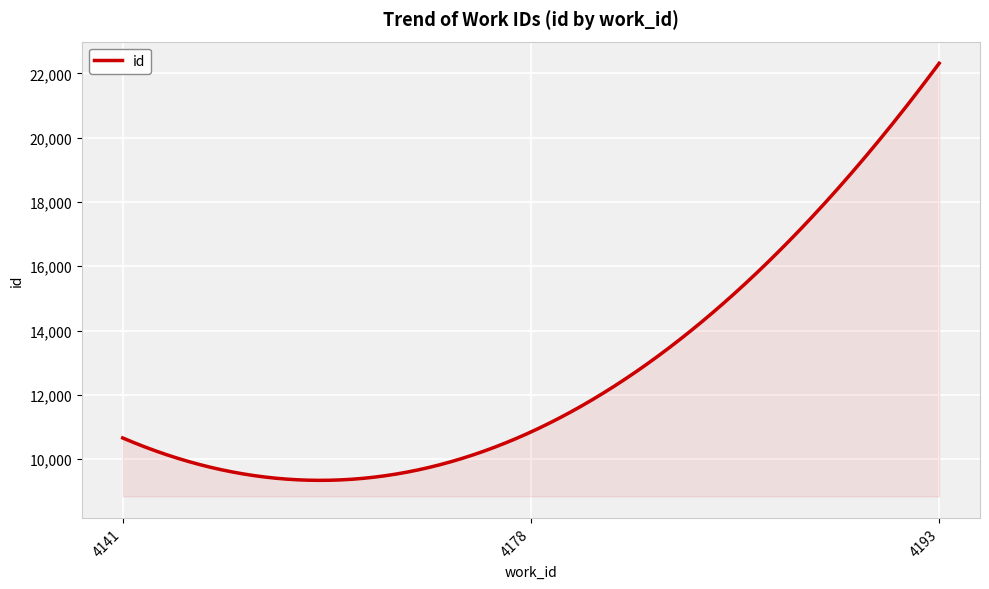

What is the difference between the maximum and minimum values?

12973.9